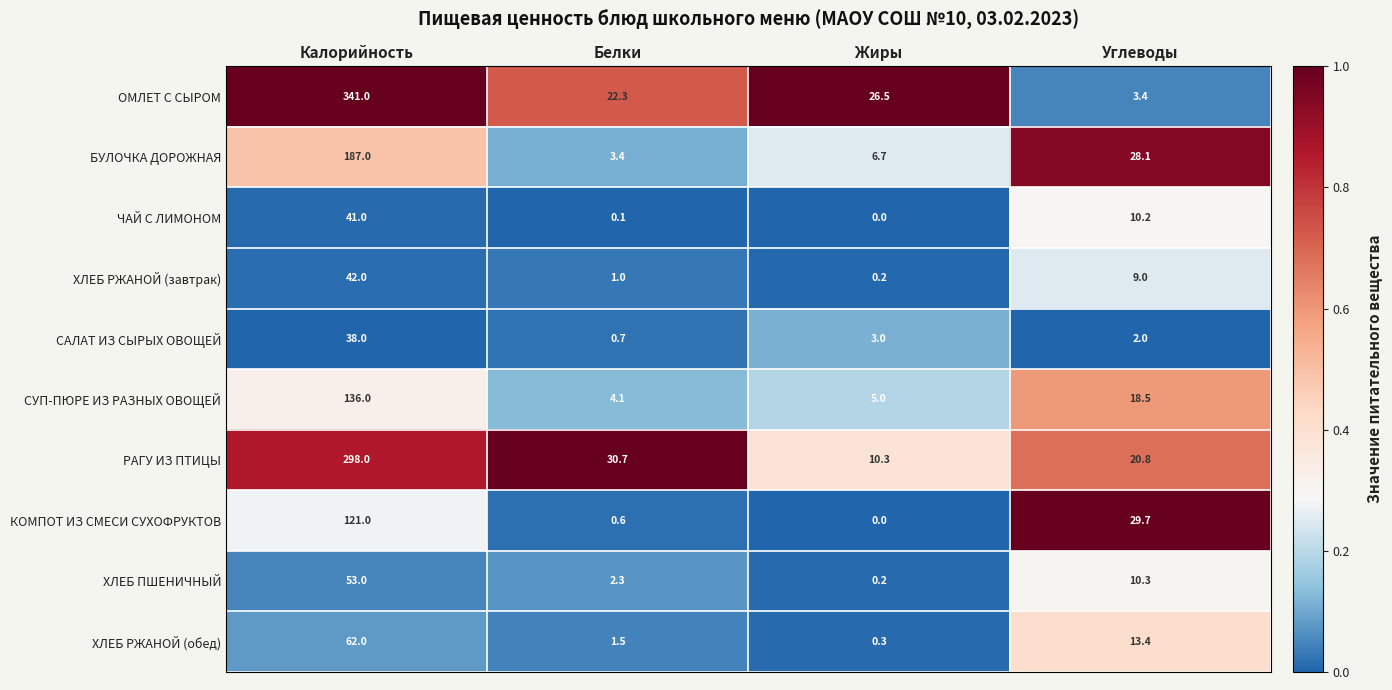

Which series has the largest range (max minus min)?

ОМЛЕТ С СЫРОМ